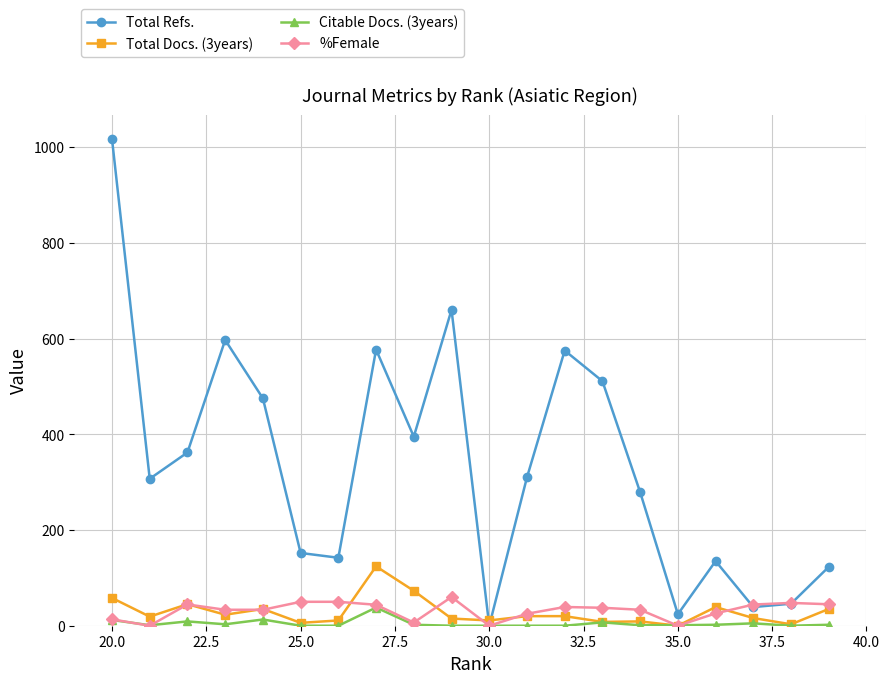

How many lines are shown in the chart?

4